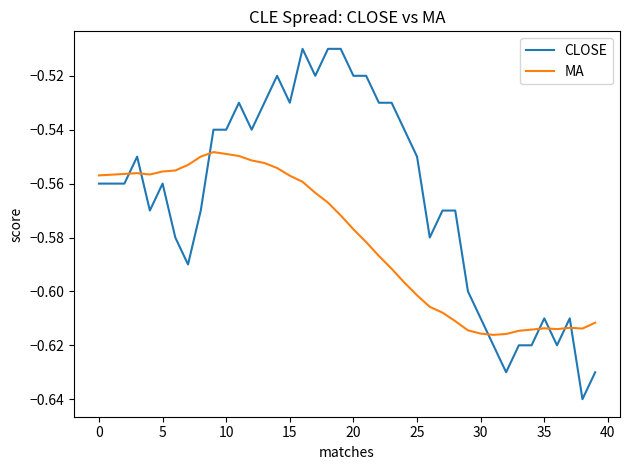

List the series in order of their peak value, highest first.

CLOSE, MA